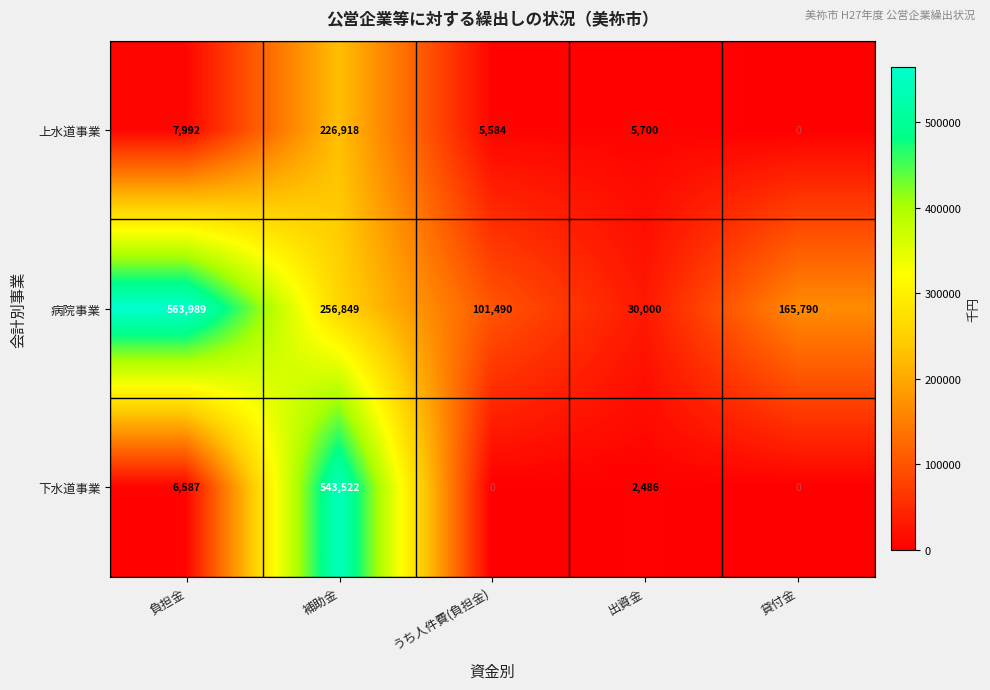

At how many categories does at least one series exceed 345261?

2